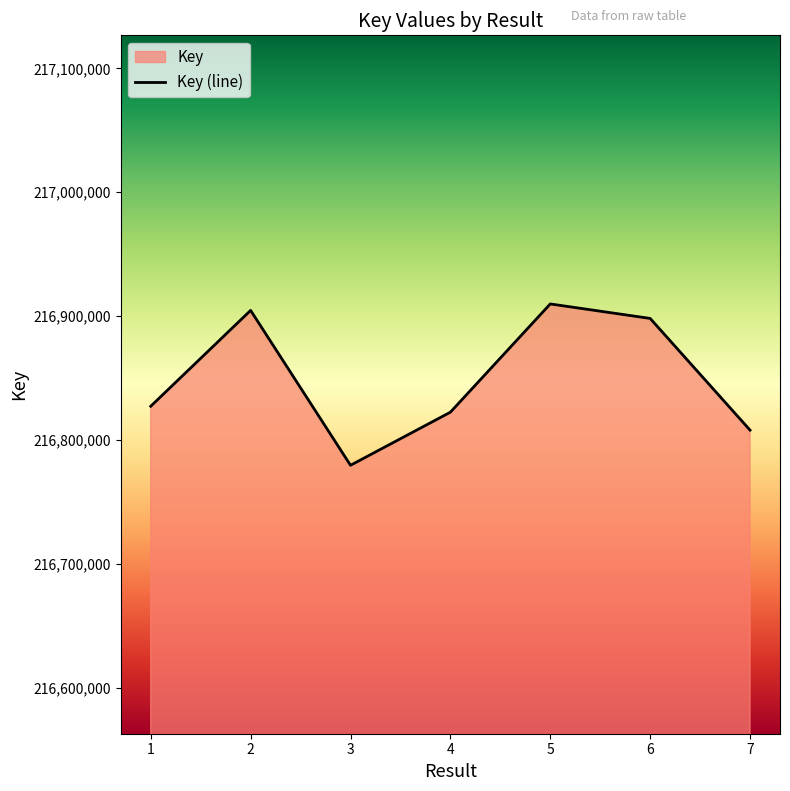

The chart shows a value of 103304708 at 6. True or false?

False